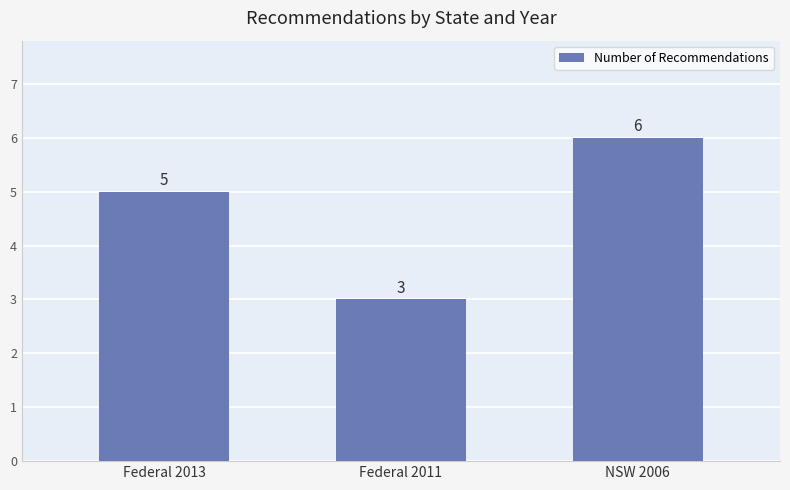

How many distinct data groups are displayed?

1